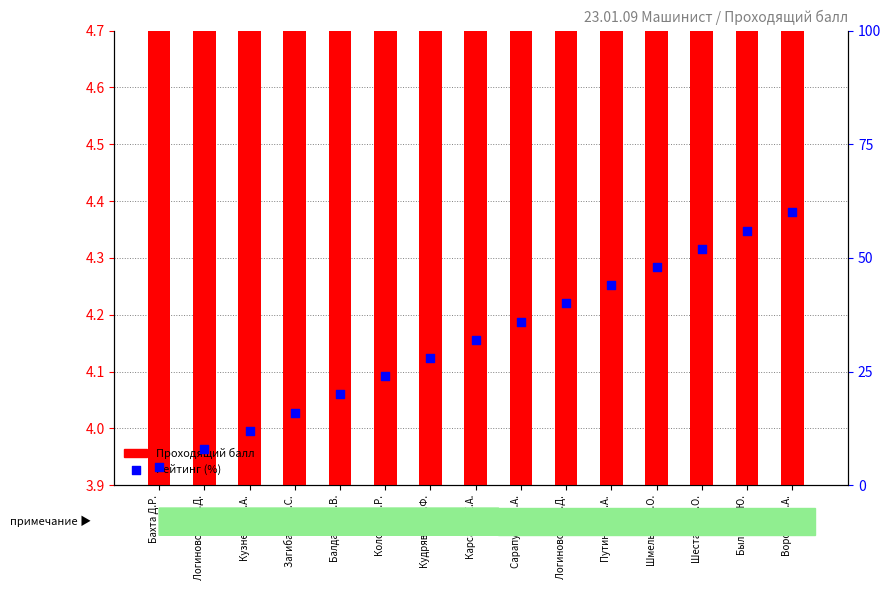

Which series has the largest Y range (max minus min)?

Рейтинг (%)